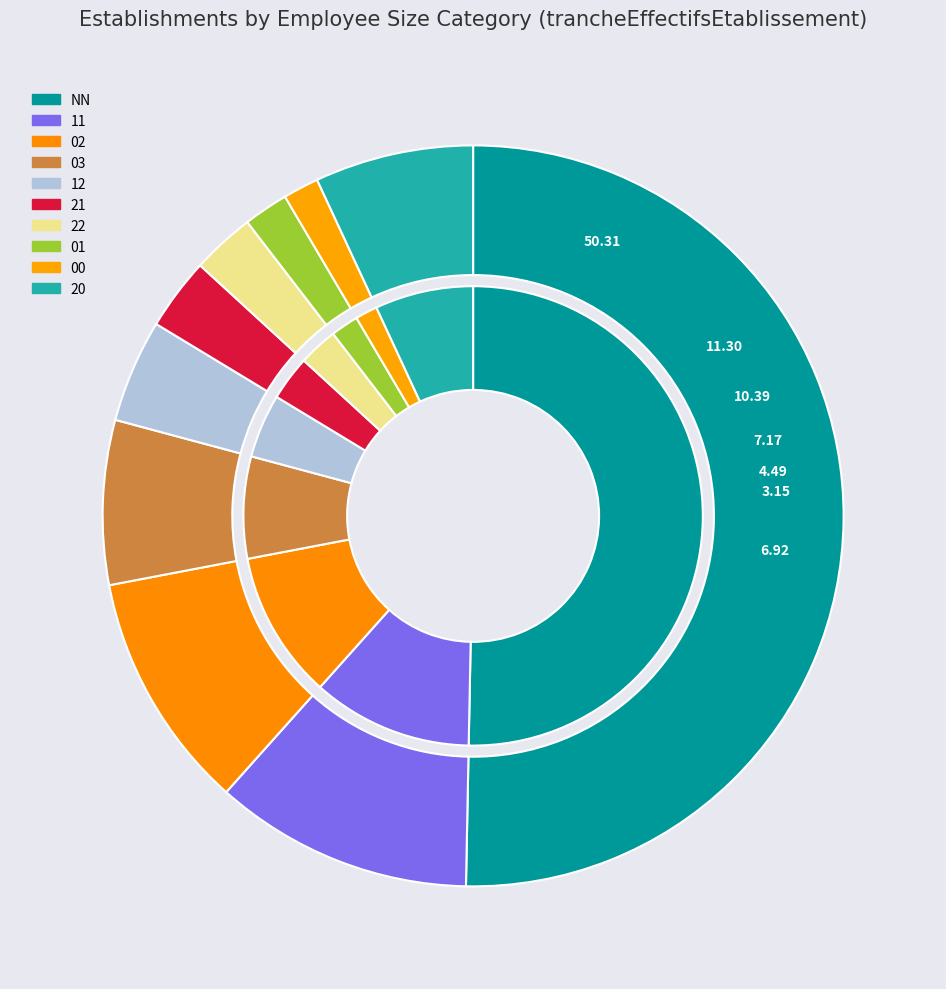

The 22 slice represents 3% of the pie. True or false?

True